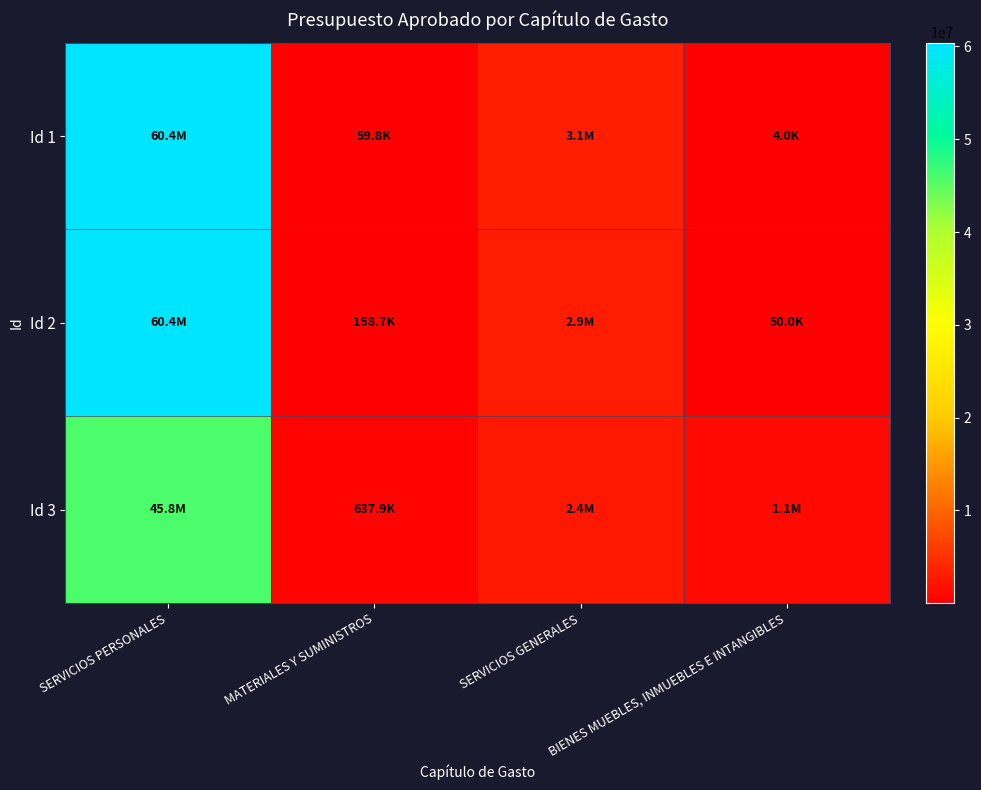

Between MATERIALES Y SUMINISTROS and BIENES MUEBLES, INMUEBLES E INTANGIBLES, which is larger?

MATERIALES Y SUMINISTROS